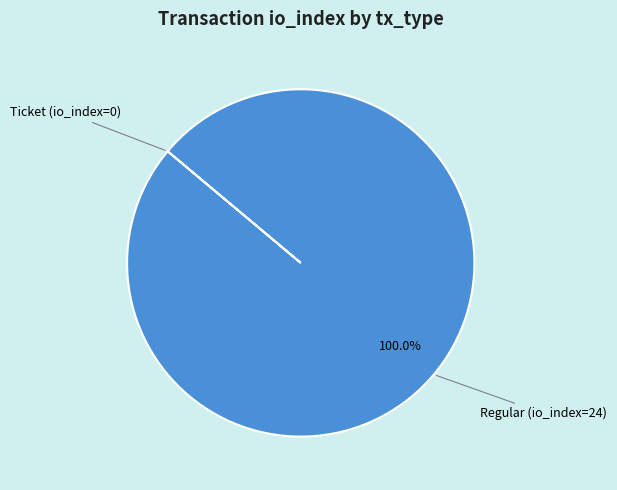

Is there a majority slice in this chart?

Yes